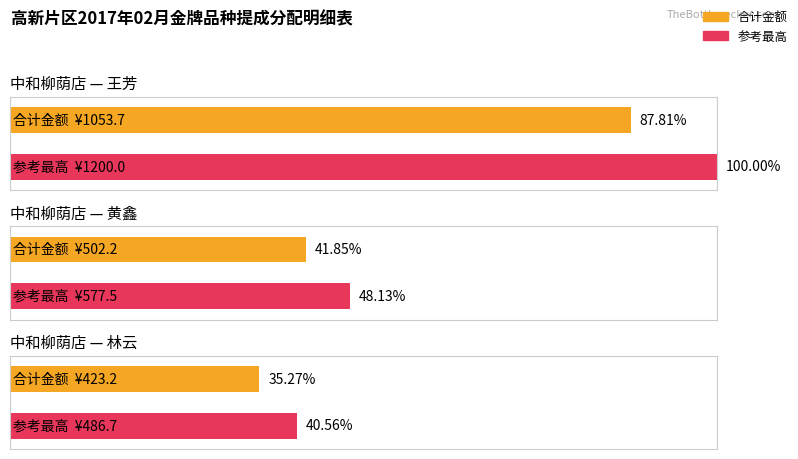

Approximately how many times larger is the value at 林云 compared to 黄鑫?

0.8